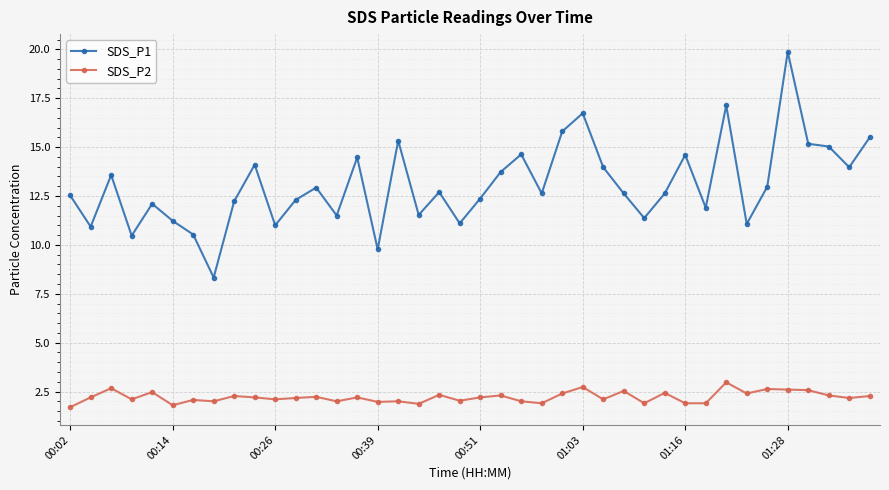

What is the sum of all SDS_P2 values?

88.6